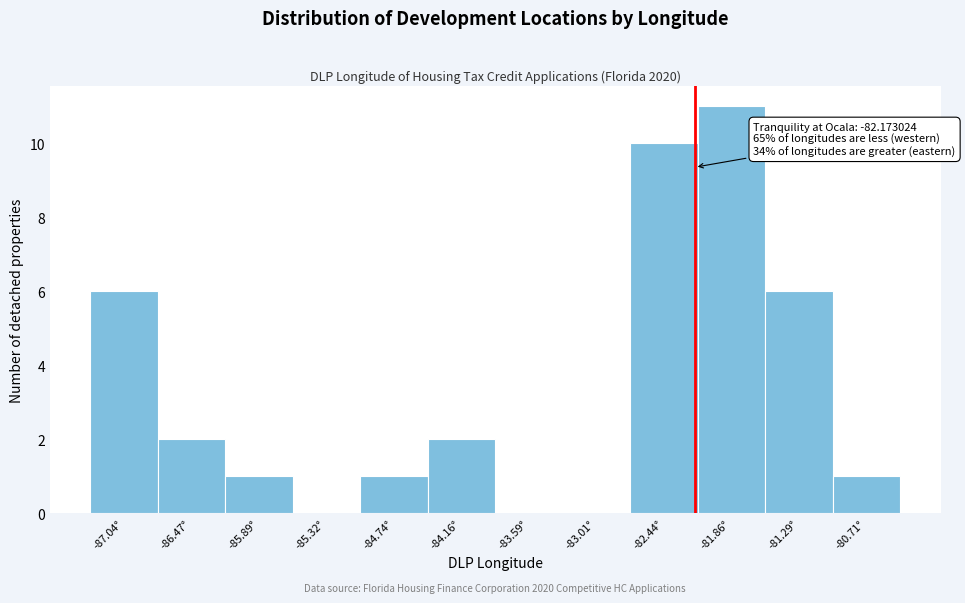

Over which range of the x-axis is the bar tallest?

-82.1 to -81.6